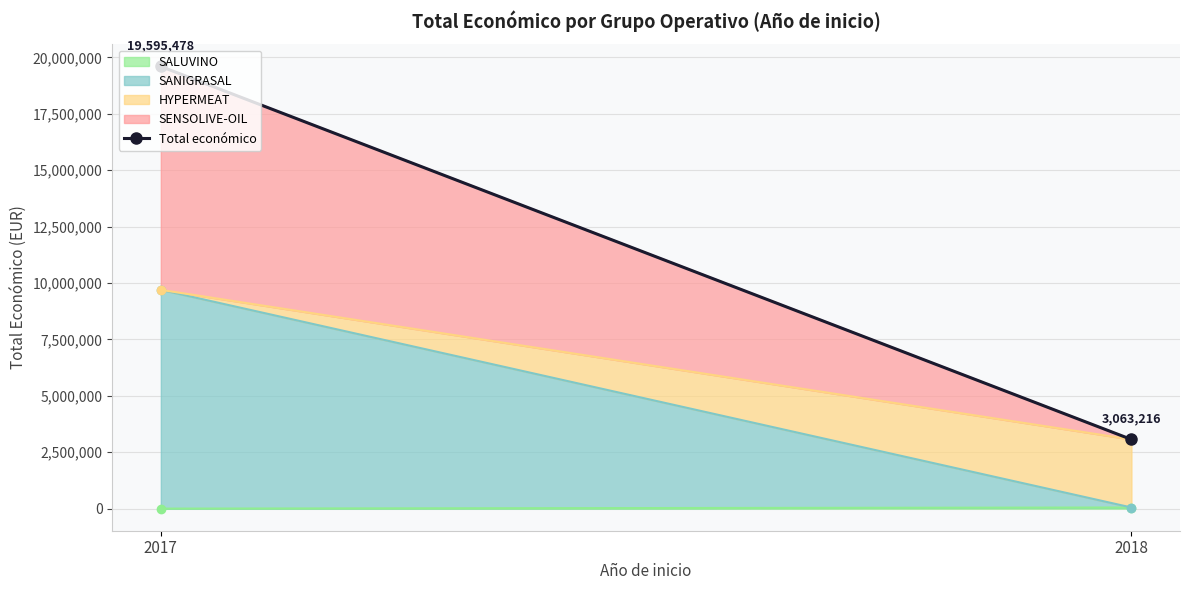

What is the average value?

11329347